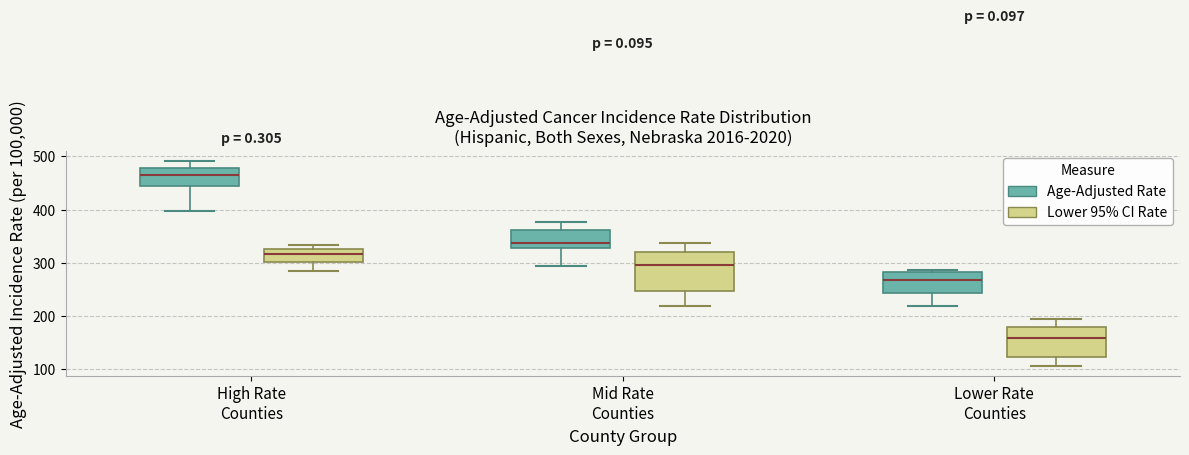

Reading left to right, read every box against the y-axis: the position of its median line, the range the box covers, and the ends of its whiskers. The values are not printed on the chart, so give them approximately, as read against the axis.

High Rate Counties (Age-Adjusted Rate): median 470, box 450 to 480, whiskers 400 to 490
High Rate Counties (Lower 95% CI Rate): median 320, box 300 to 330, whiskers 280 to 330 (just above the box's upper edge)
Mid Rate Counties (Age-Adjusted Rate): median 340, box 330 to 360, whiskers 290 to 380
Mid Rate Counties (Lower 95% CI Rate): median 300, box 250 to 320, whiskers 220 to 340
Lower Rate Counties (Age-Adjusted Rate): median 270, box 240 to 280, whiskers 220 to 290
Lower Rate Counties (Lower 95% CI Rate): median 160, box 120 to 180, whiskers 110 to 200